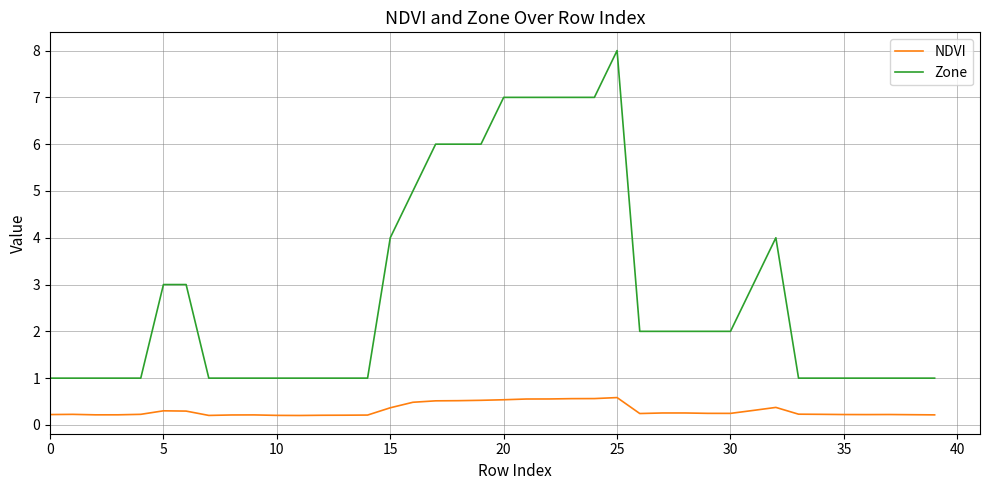

True or false: NDVI and Zone intersect in this chart.

False